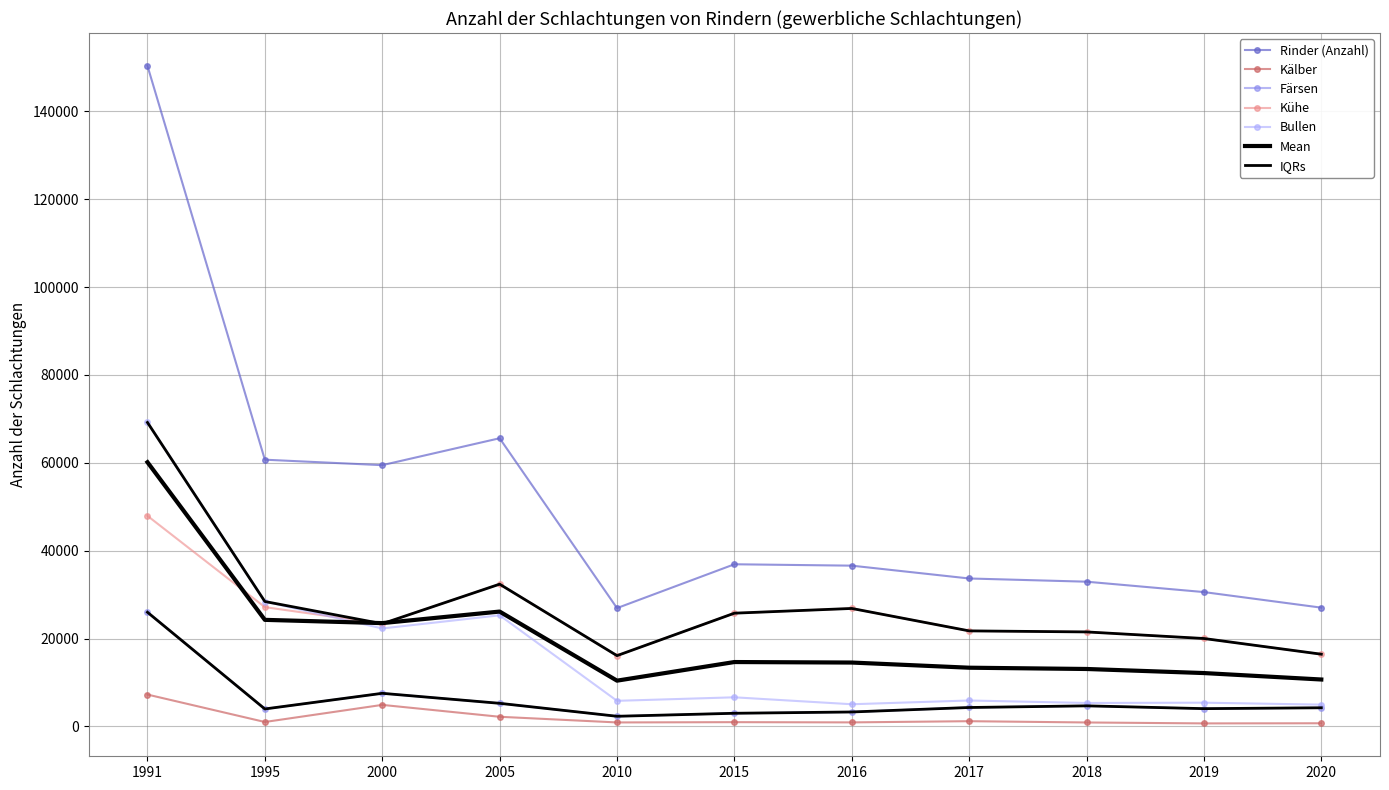

At which label is Kühe closest to 32018?

2005